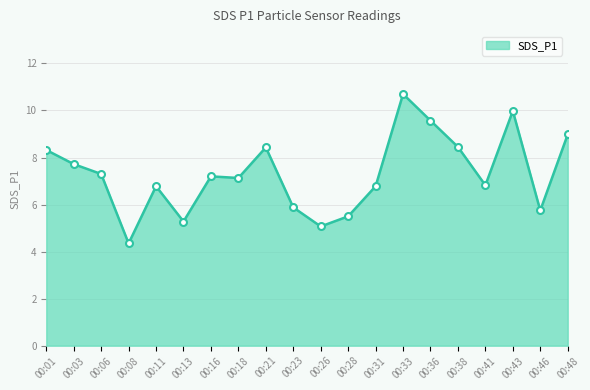

Which category has the lowest value across all series?

00:08